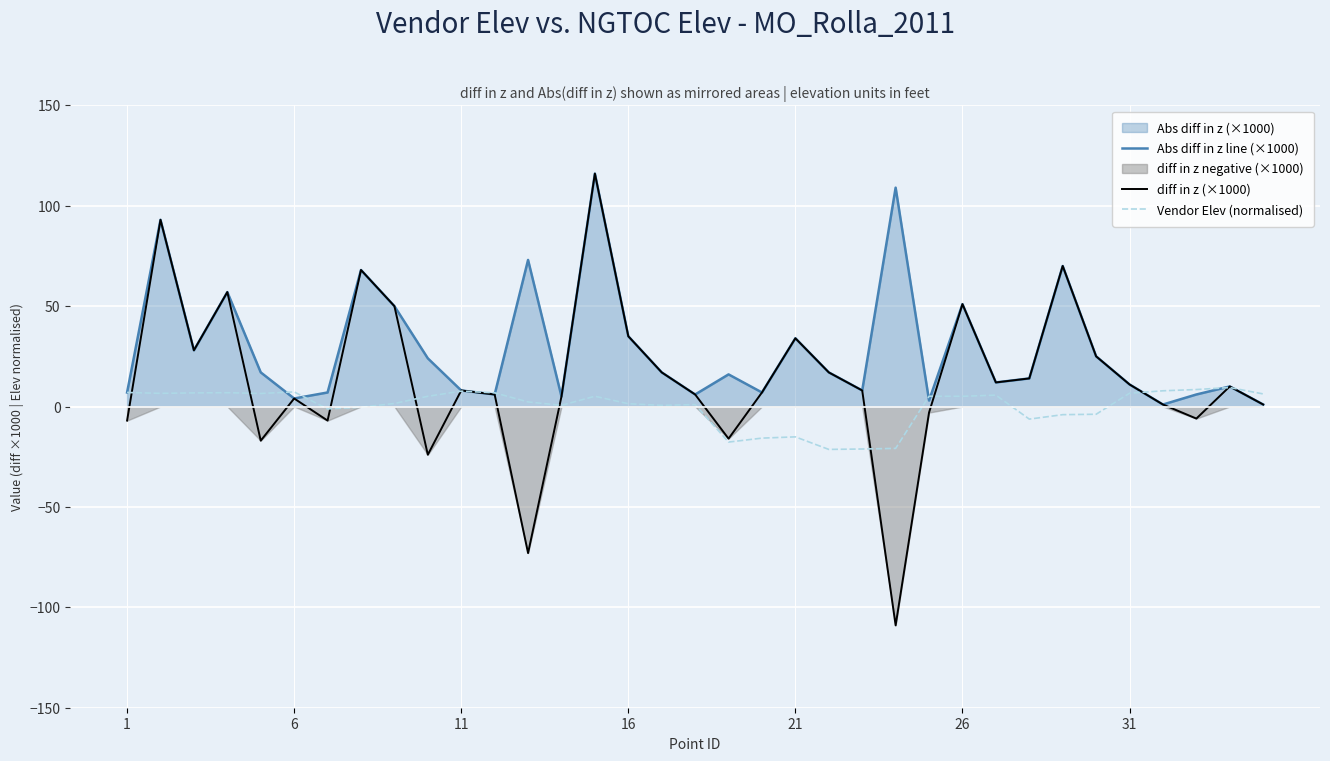

What is the maximum value for diff in z (×1000)?

116.0